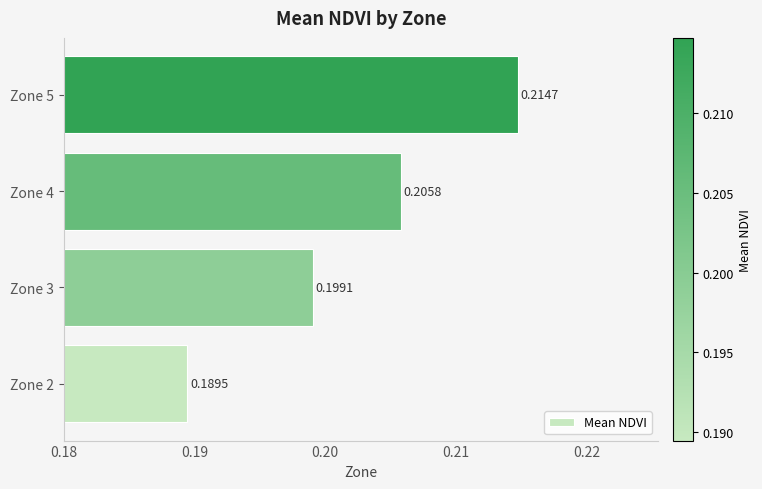

What is the sum of the values at Zone 5 and Zone 3?

0.4